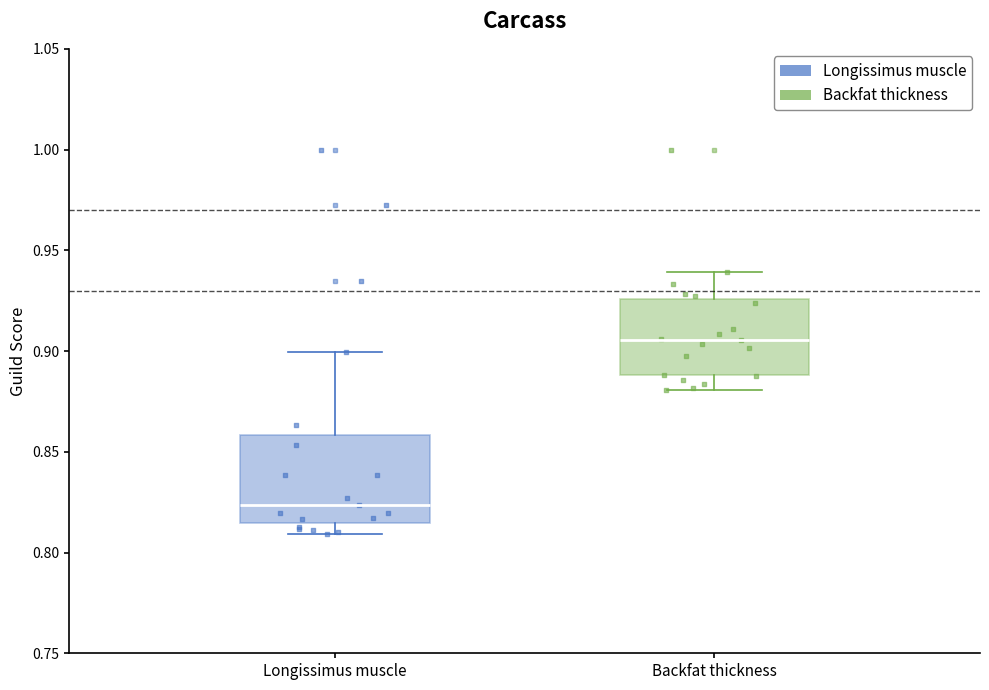

Which box is the tallest, from its lower edge to its upper edge?

Longissimus muscle